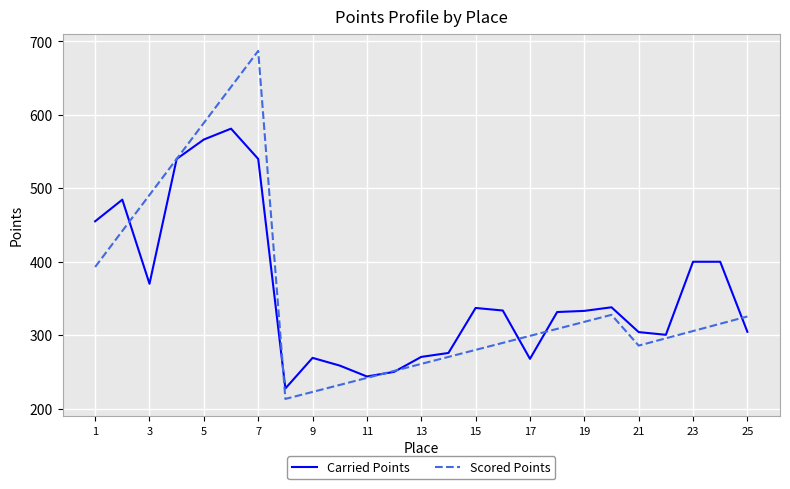

List the series in order of their peak value, lowest first.

Carried Points, Scored Points